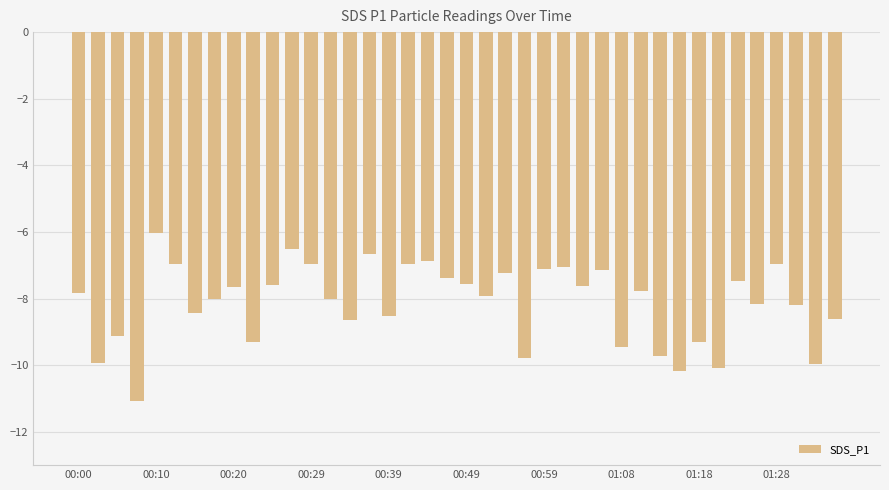

What is the value of the 23rd bar from the left?

-7.2